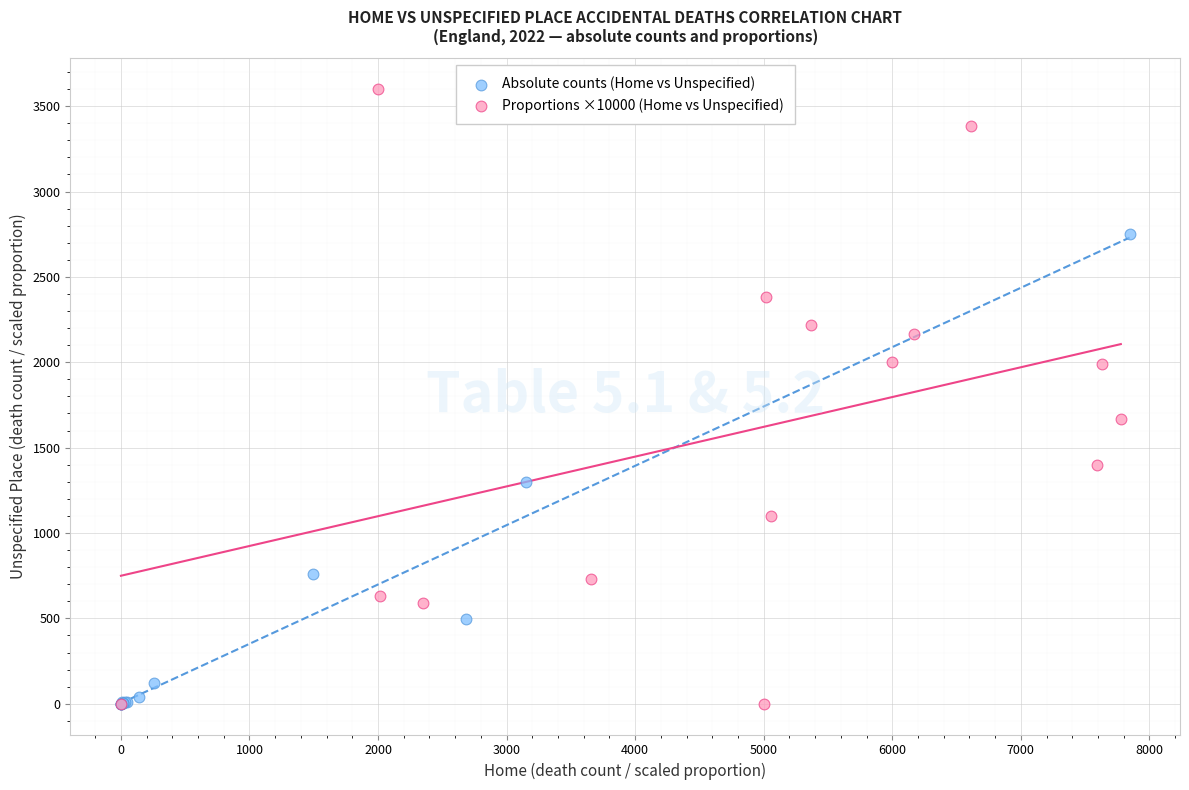

Which series reaches the maximum Y coordinate?

Proportions ×10000 (Home vs Unspecified)